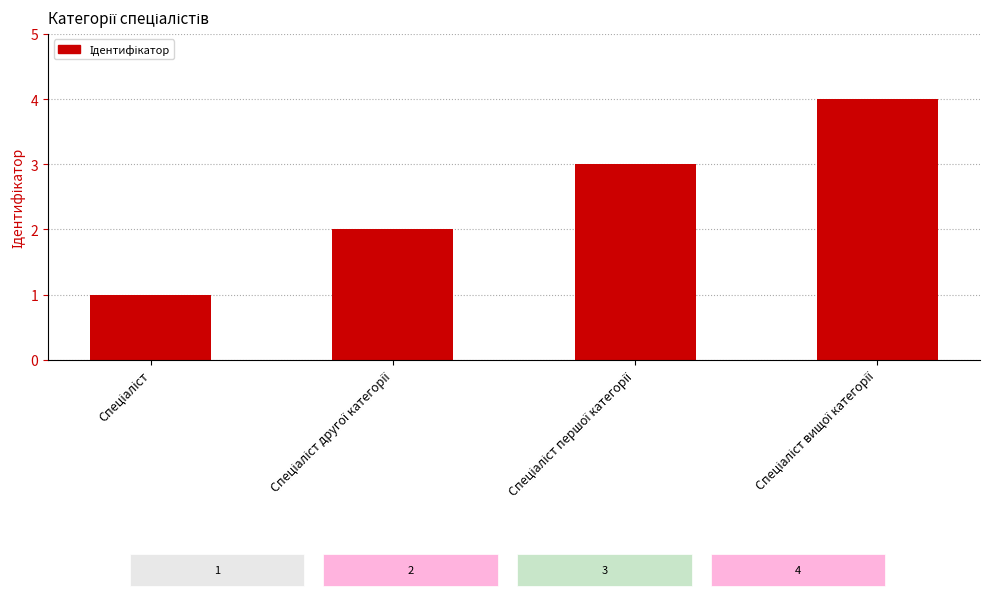

What is the maximum value shown in the chart?

4